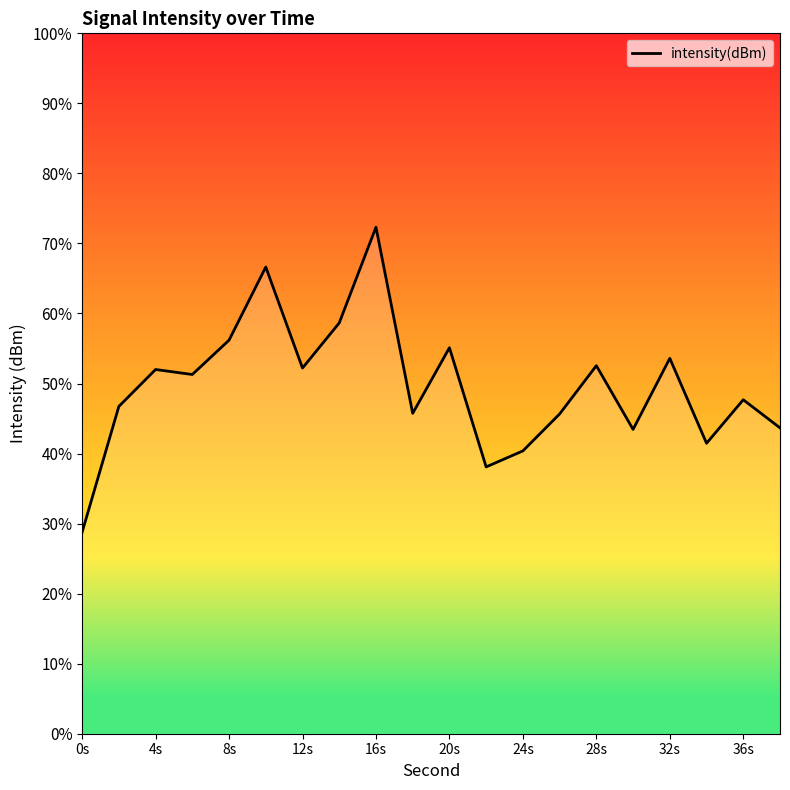

What is the difference between the maximum and minimum values?

43.5